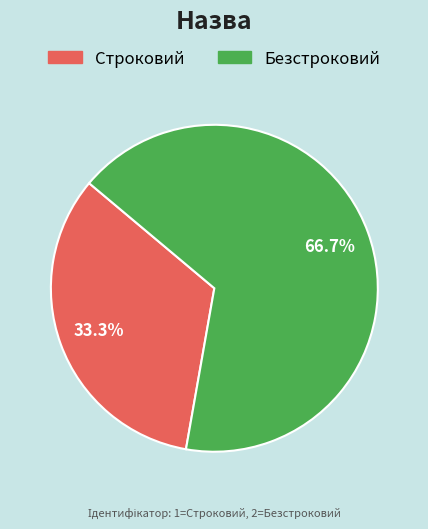

Rank the categories by value from highest to lowest.

Безстроковий, Строковий